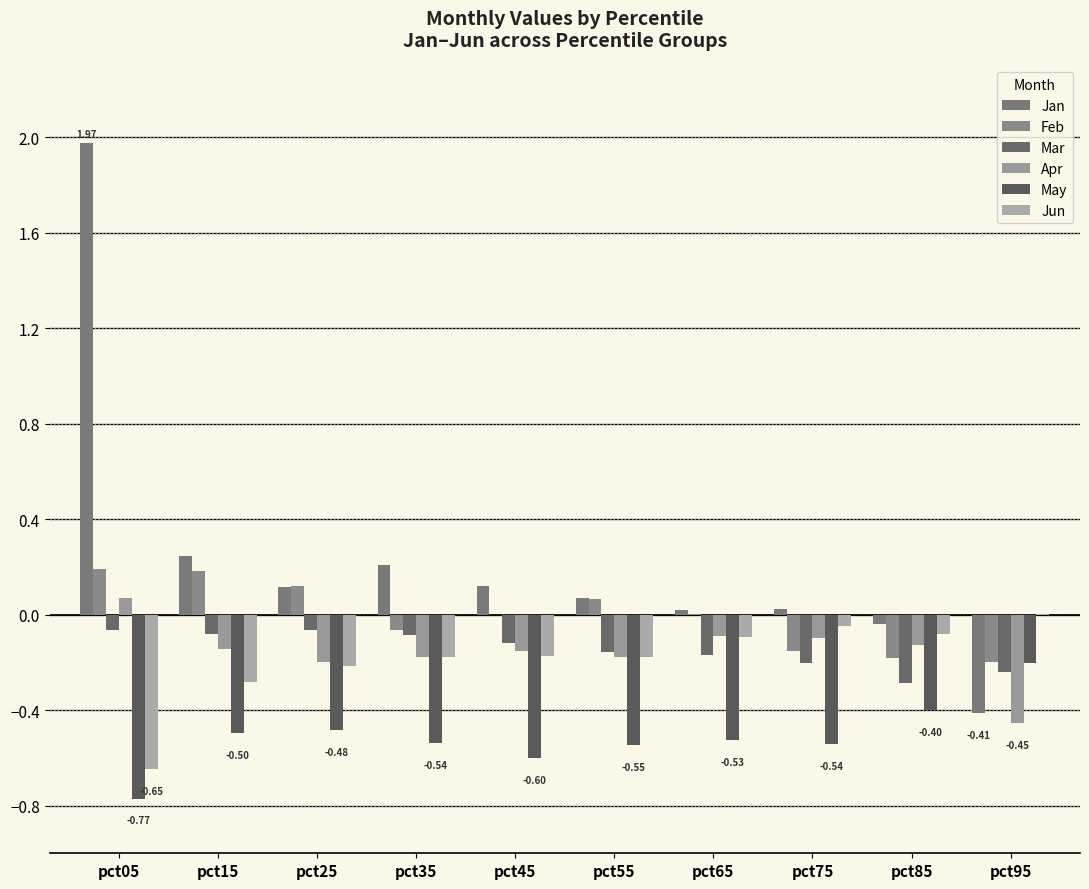

What is the difference between the maximum and second lowest values in the Jun series?

0.3